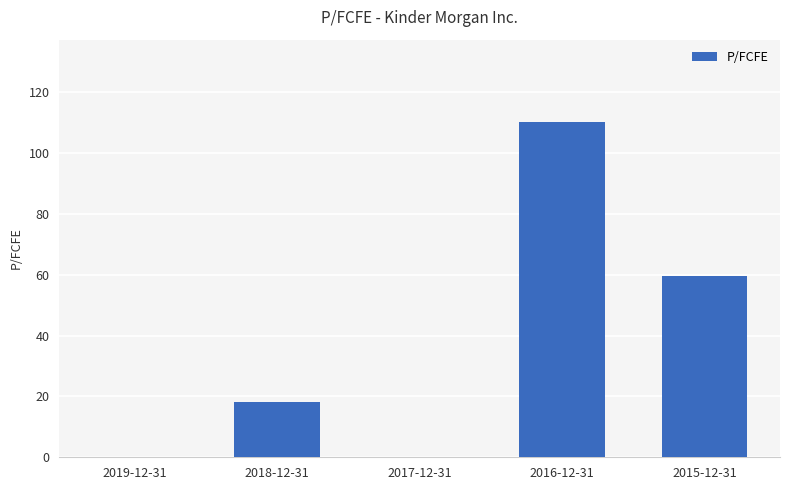

The chart shows a value of 18.1 at 2018-12-31. True or false?

True